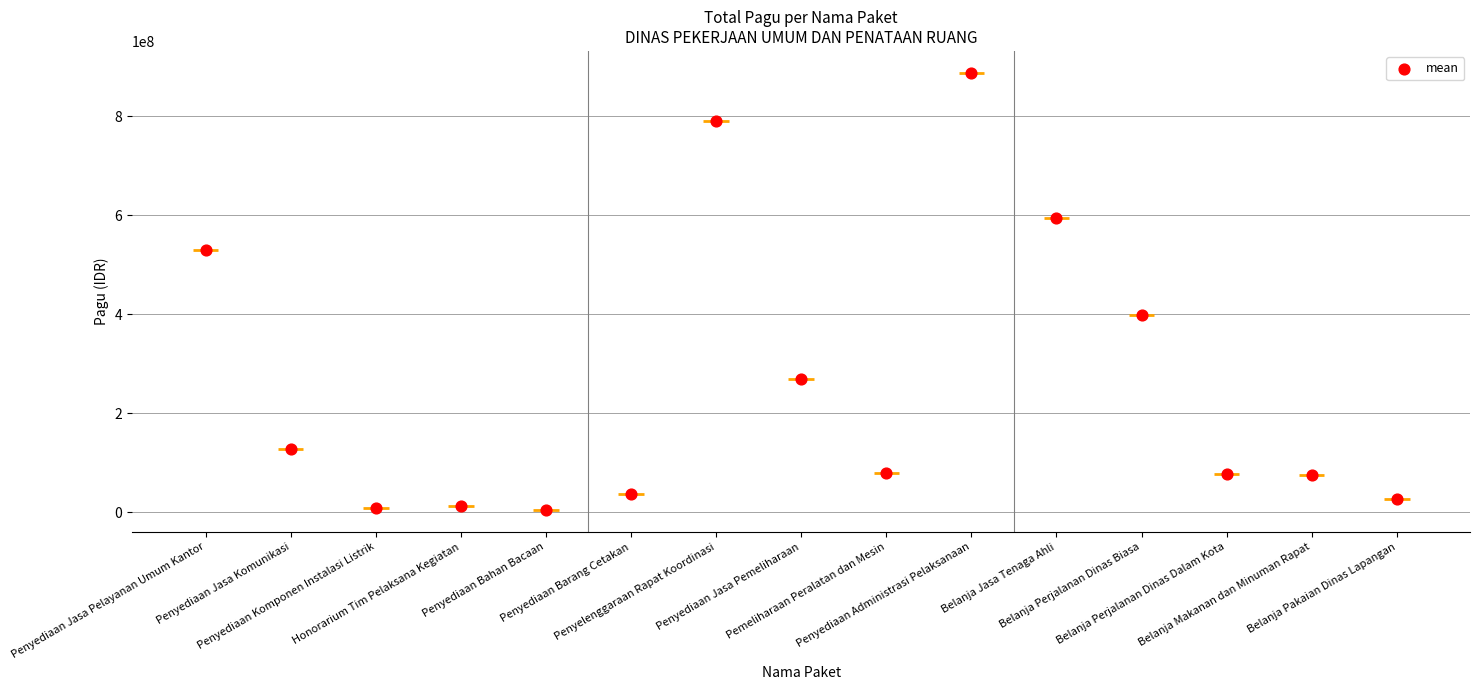

What is the change in value from Pemeliharaan Peralatan dan Mesin to Belanja Jasa Tenaga Ahli?

+515715000